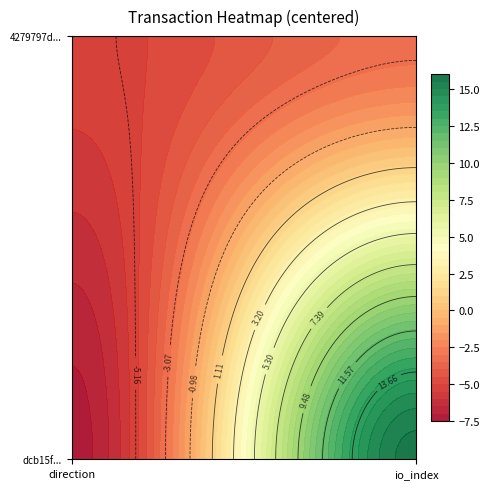

What is the highest value of the 4279797d... series?

3